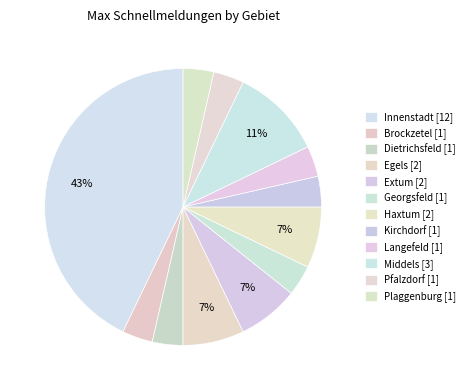

How many slices are in this pie chart?

12